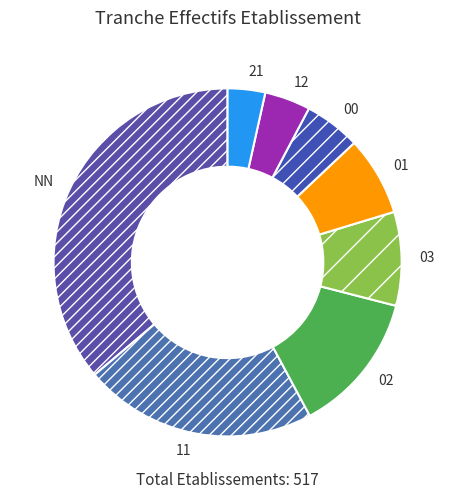

What is the ratio of the value at 03 to the value at 11?

0.4